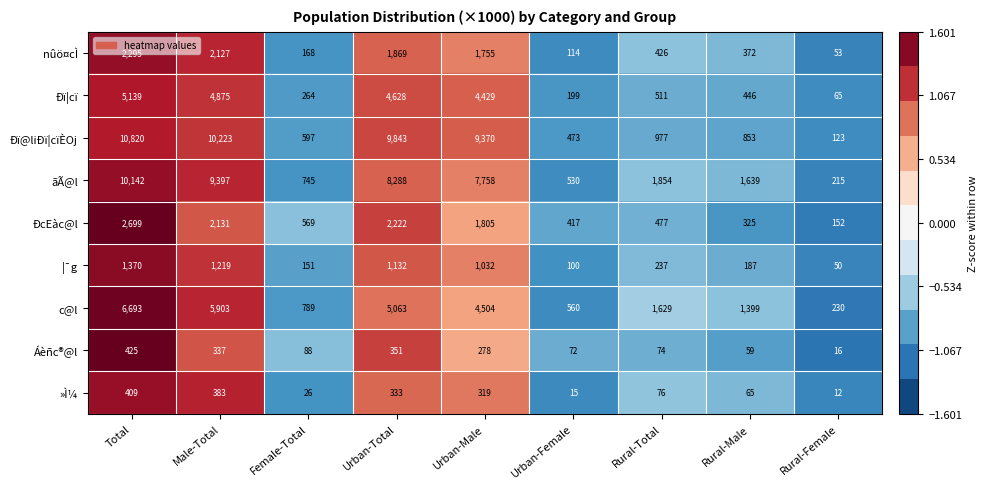

What is the spread (max minus min) of values at Rural-Female?

218